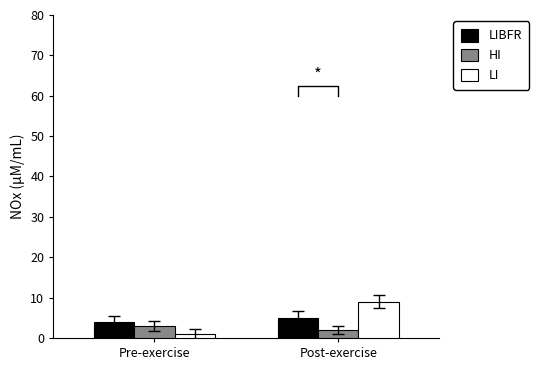

How many categories are shown in the chart?

2